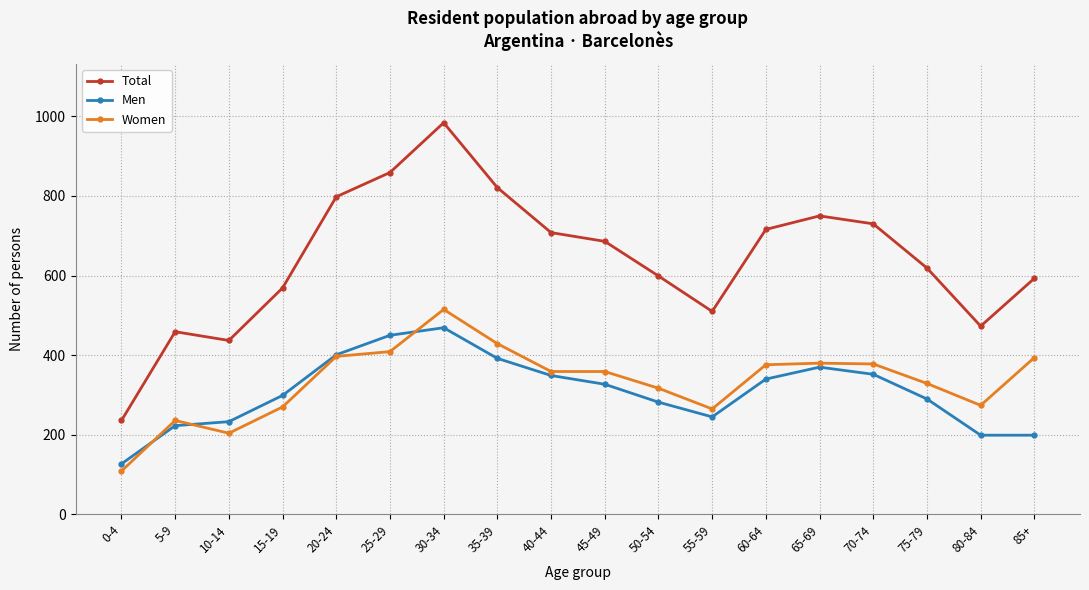

Which series has the largest range (max minus min)?

Total